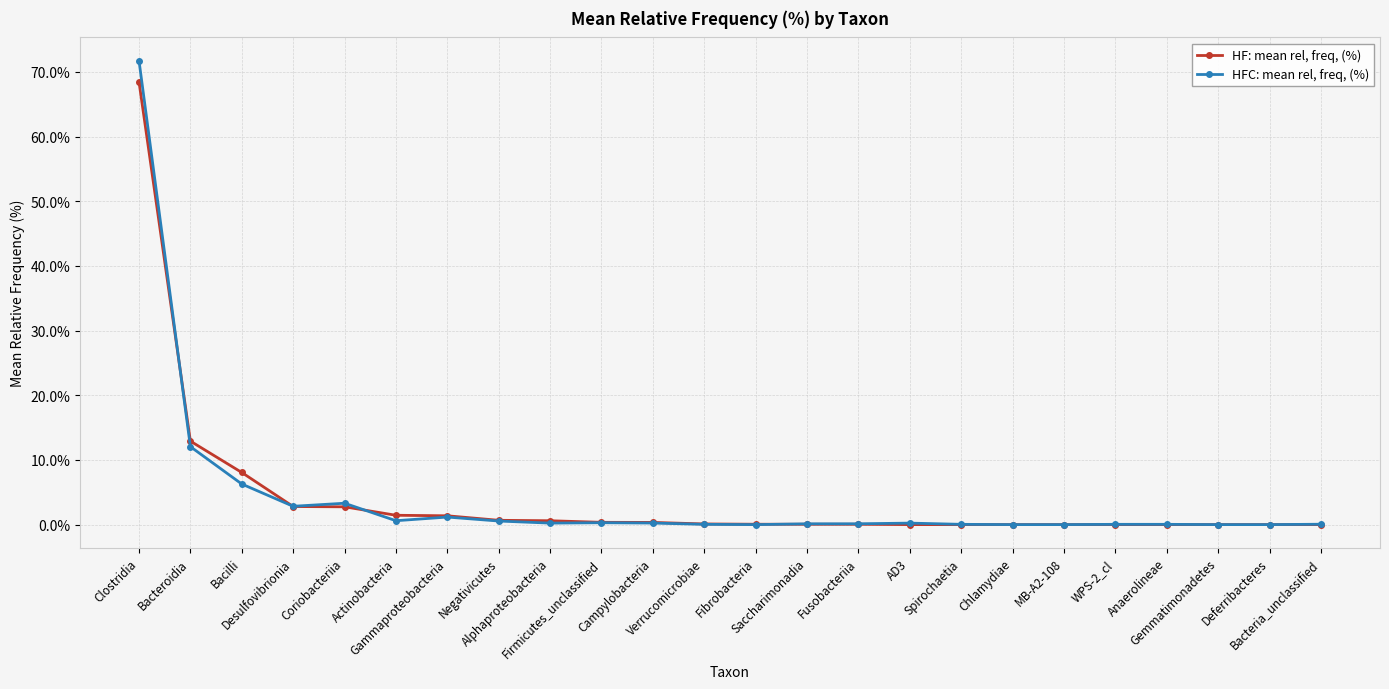

What is the difference between the maximum and minimum values in the HFC: mean rel, freq, (%) series?

71.7